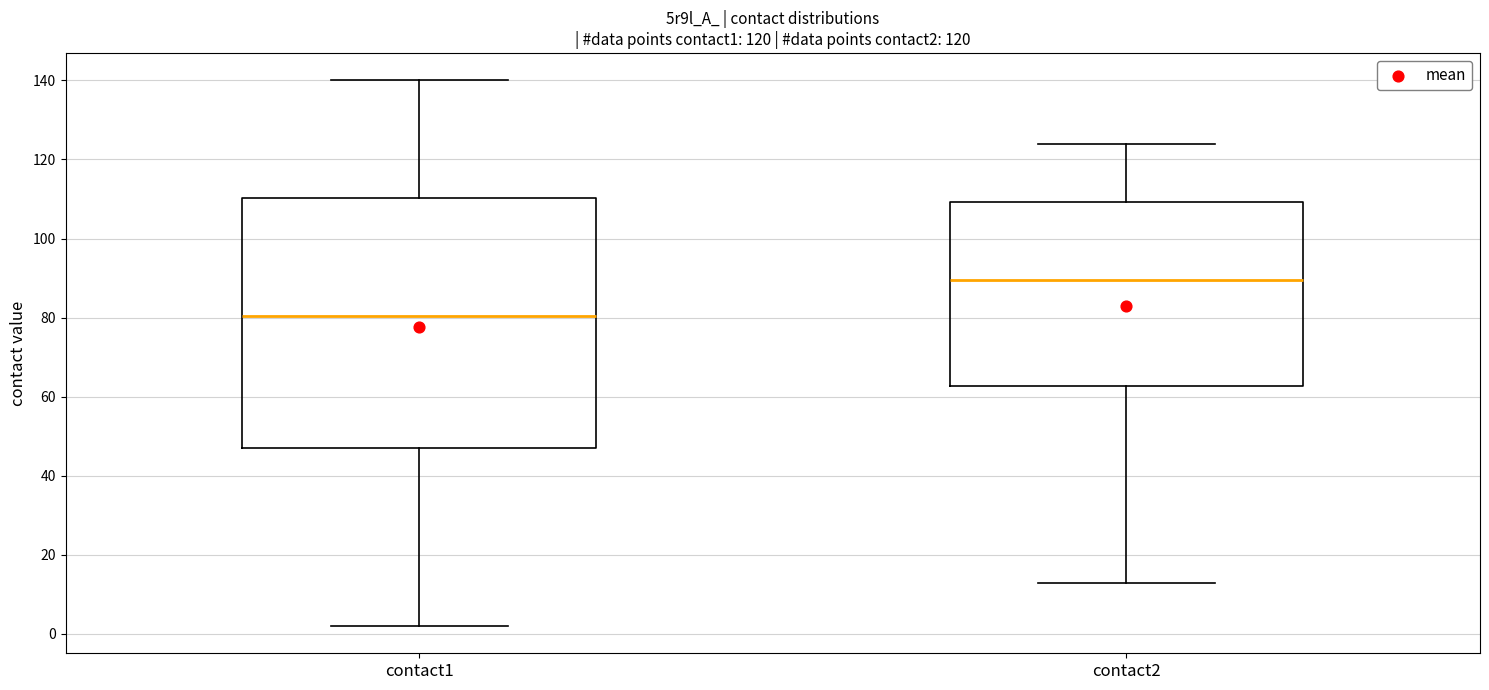

Which box is the tallest, from its lower edge to its upper edge?

contact1